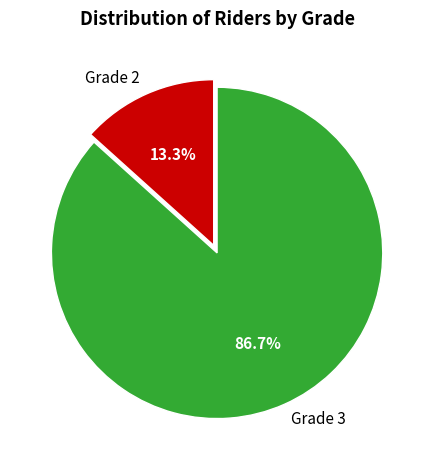

What is the largest slice in the pie chart?

Grade 3